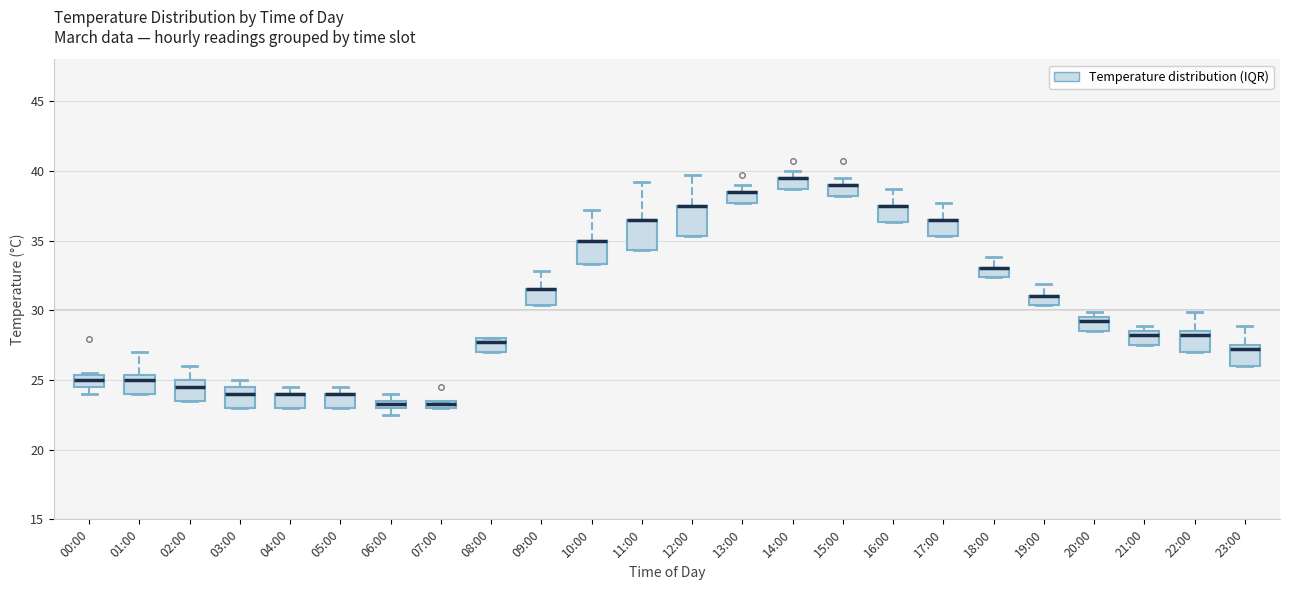

Where does the upper whisker of the box for 01:00 end on the y-axis? The values are not printed on the chart, so give them approximately, as read against the axis.

27.0